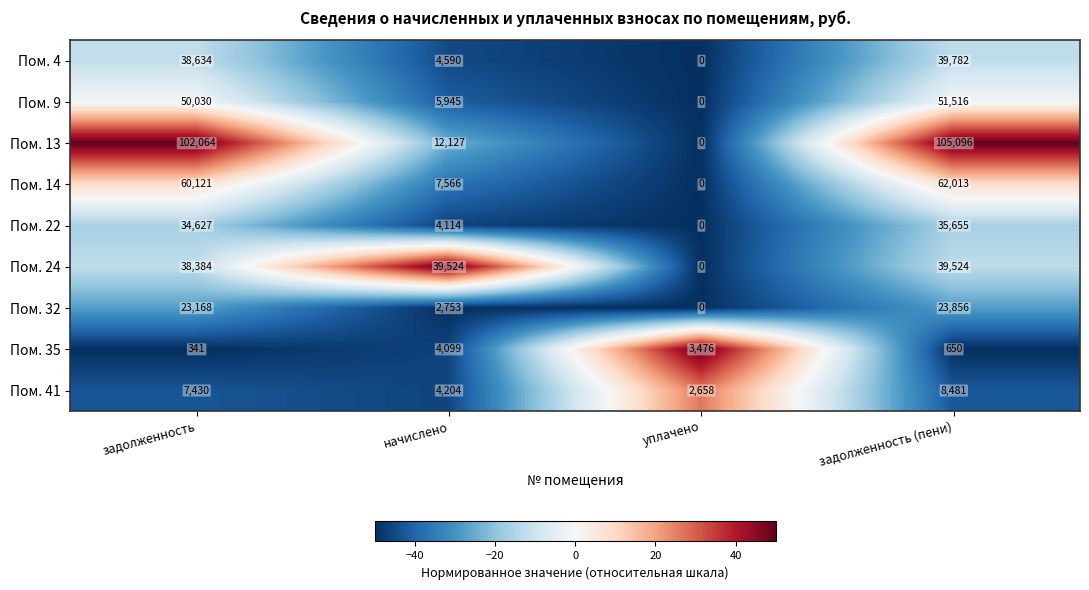

What is the difference between the highest and lowest values at задолженность?

101723